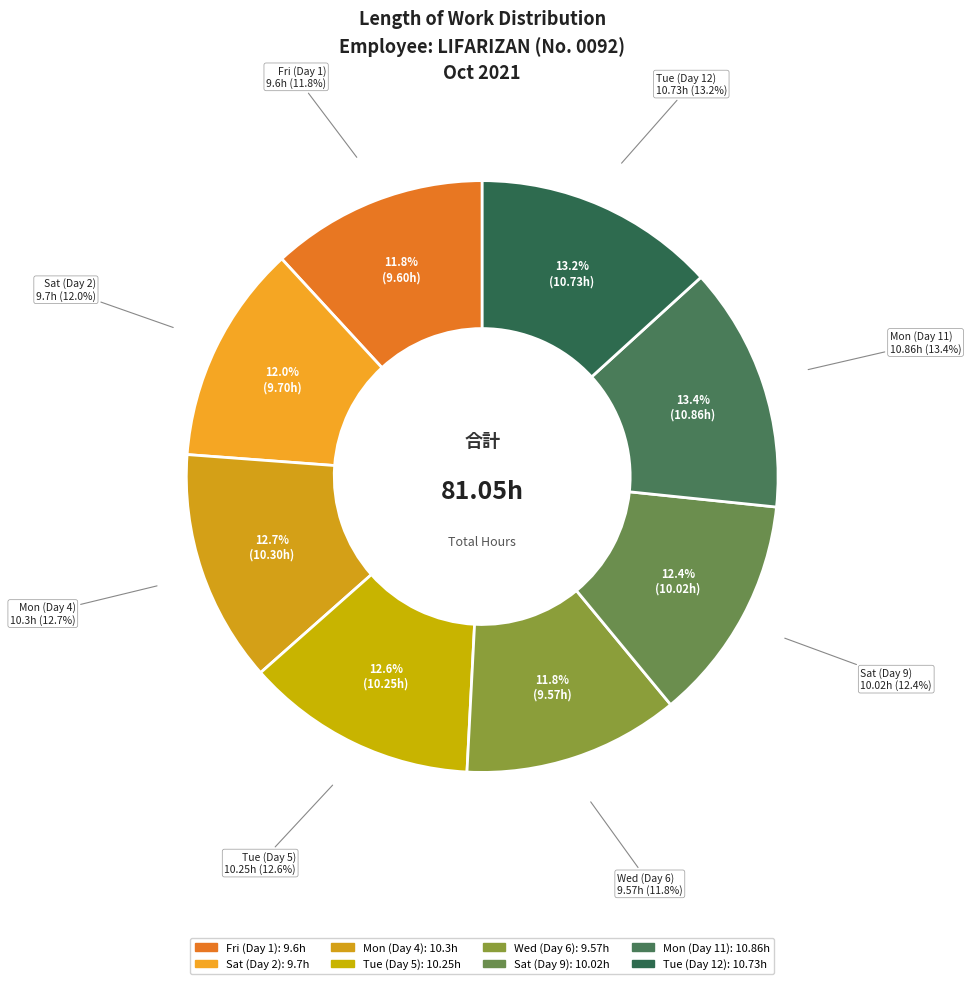

What is the largest slice in the pie chart?

Mon (Day 11)